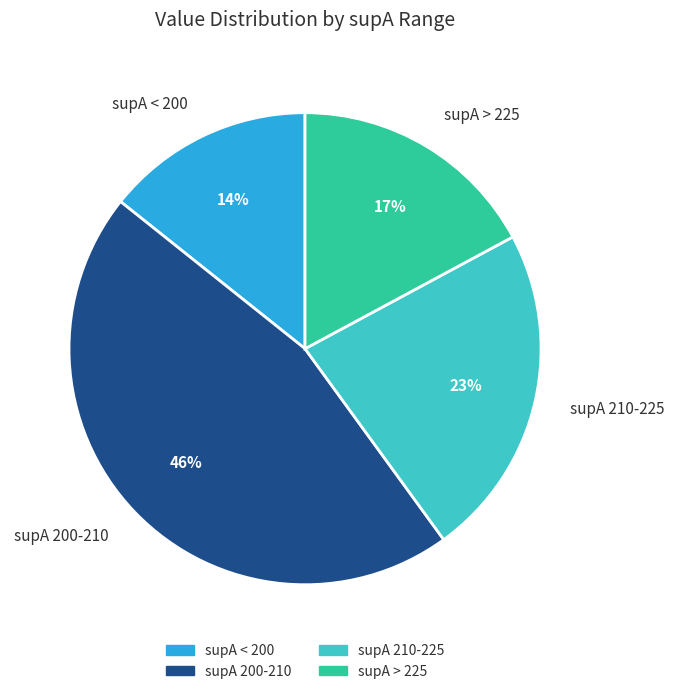

Which category has the biggest portion of the pie?

supA 200-210